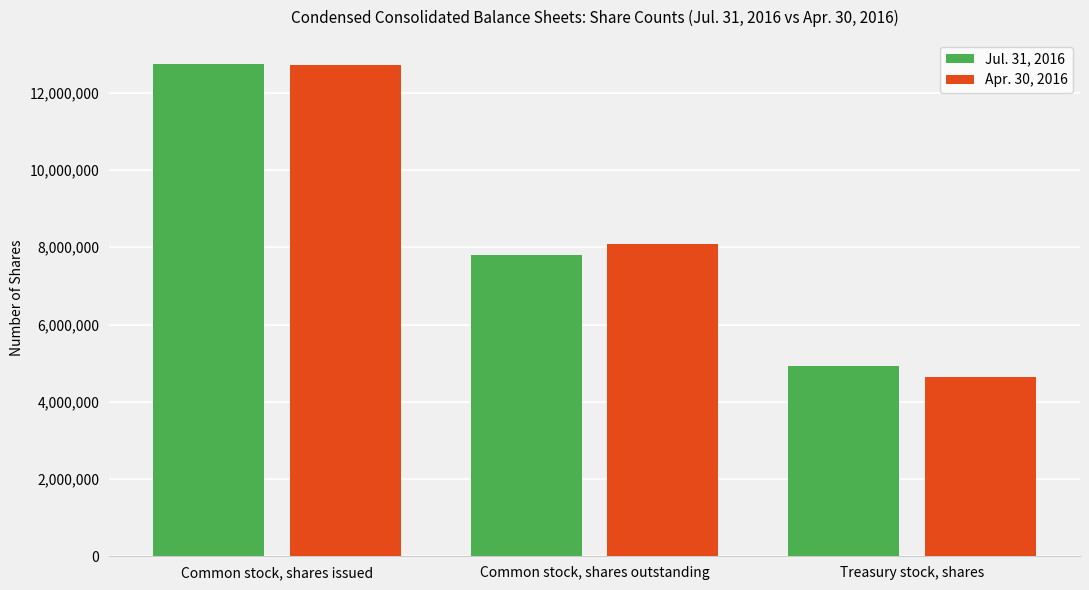

What is the label of the 1st bar from the left?

Common stock, shares issued